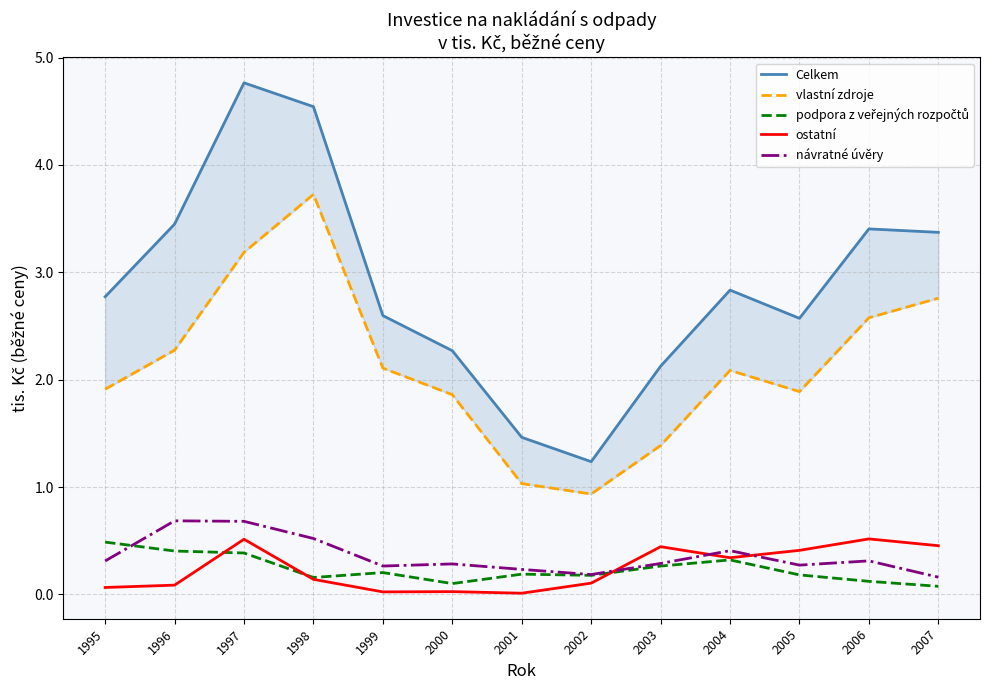

What is the minimum value for podpora z veřejných rozpočtů?

74967